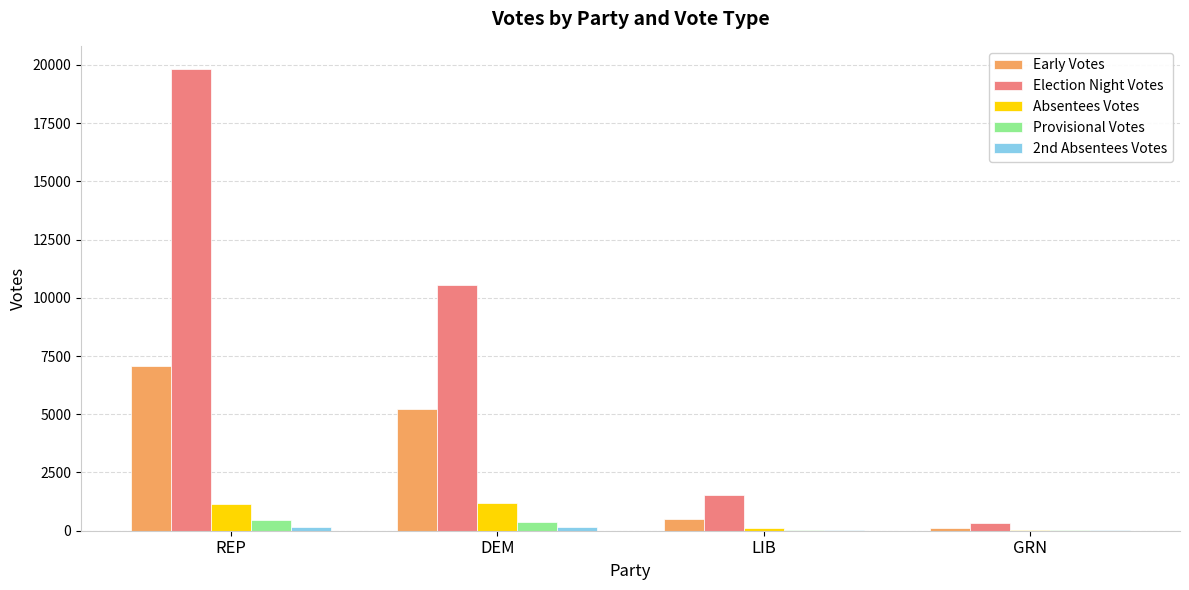

Between REP and DEM, which series saw the biggest shift?

Election Night Votes